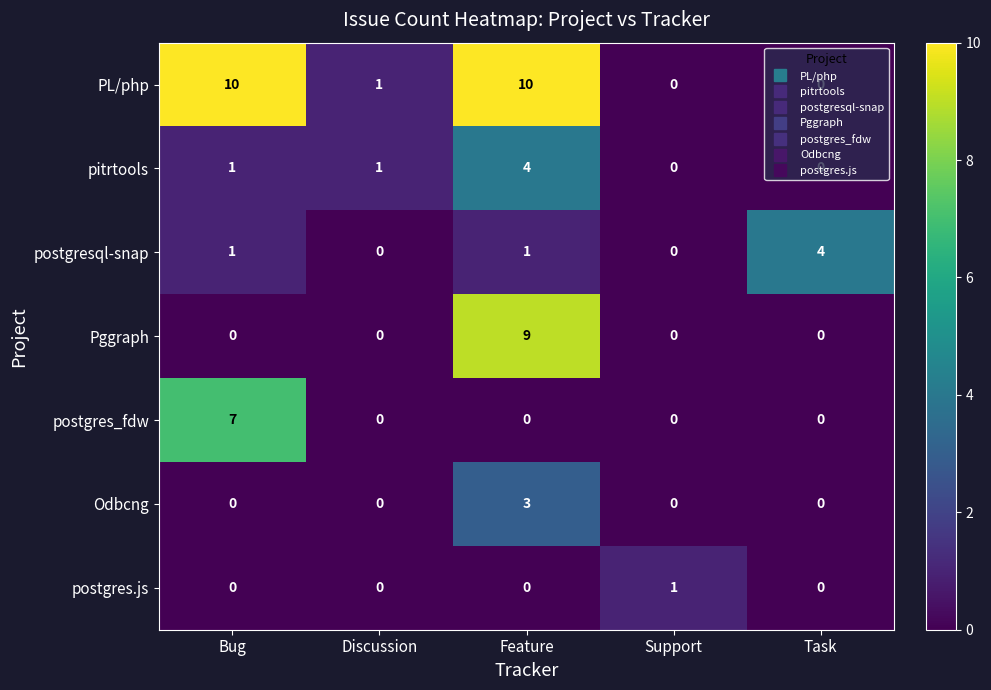

Which series has the widest spread of values?

PL/php